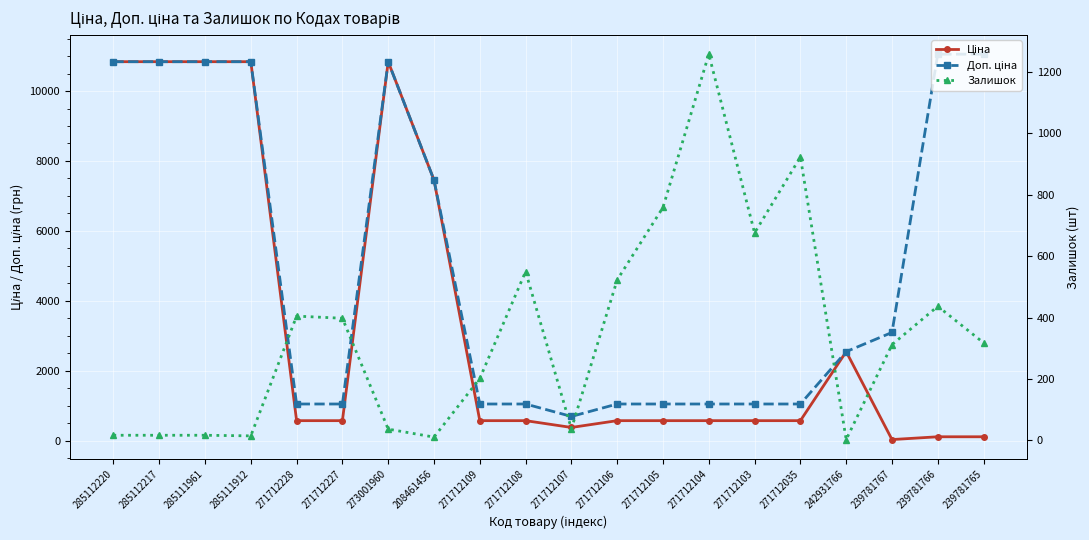

What are all the series names shown in the legend?

Ціна, Доп. ціна, Залишок